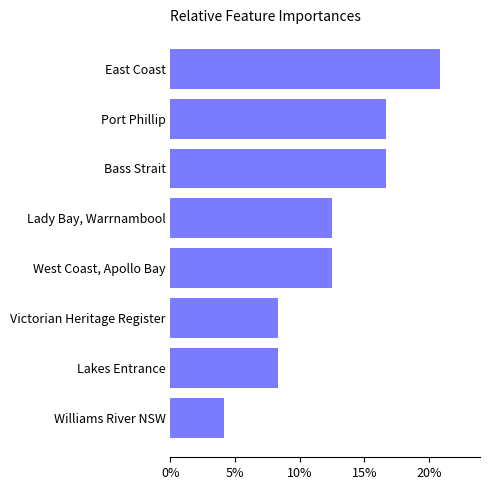

True or false: the data shows 8.3 at Victorian Heritage Register.

True